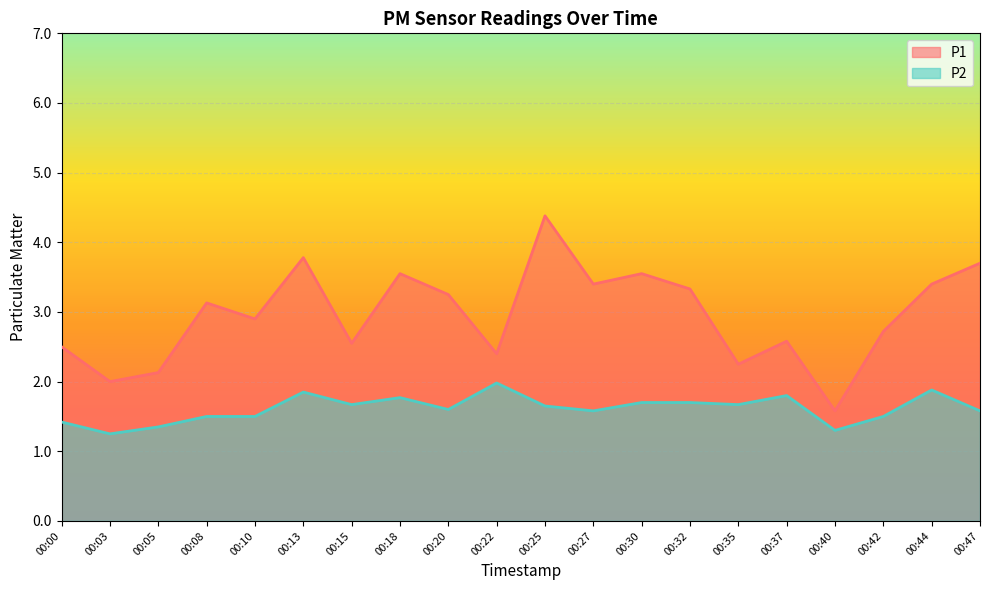

Reading left to right, what are all the values shown in this chart?

P1: 00:00=2.5	00:03=2.0	00:05=2.1	00:08=3.1	00:10=2.9	00:13=3.8	00:15=2.5	00:18=3.5	00:20=3.2	00:22=2.4	00:25=4.4	00:27=3.4	00:30=3.5	00:32=3.3	00:35=2.2	00:37=2.6	00:40=1.6	00:42=2.7	00:44=3.4	00:47=3.7
P2: 00:00=1.4	00:03=1.2	00:05=1.4	00:08=1.5	00:10=1.5	00:13=1.9	00:15=1.7	00:18=1.8	00:20=1.6	00:22=2.0	00:25=1.6	00:27=1.6	00:30=1.7	00:32=1.7	00:35=1.7	00:37=1.8	00:40=1.3	00:42=1.5	00:44=1.9	00:47=1.6